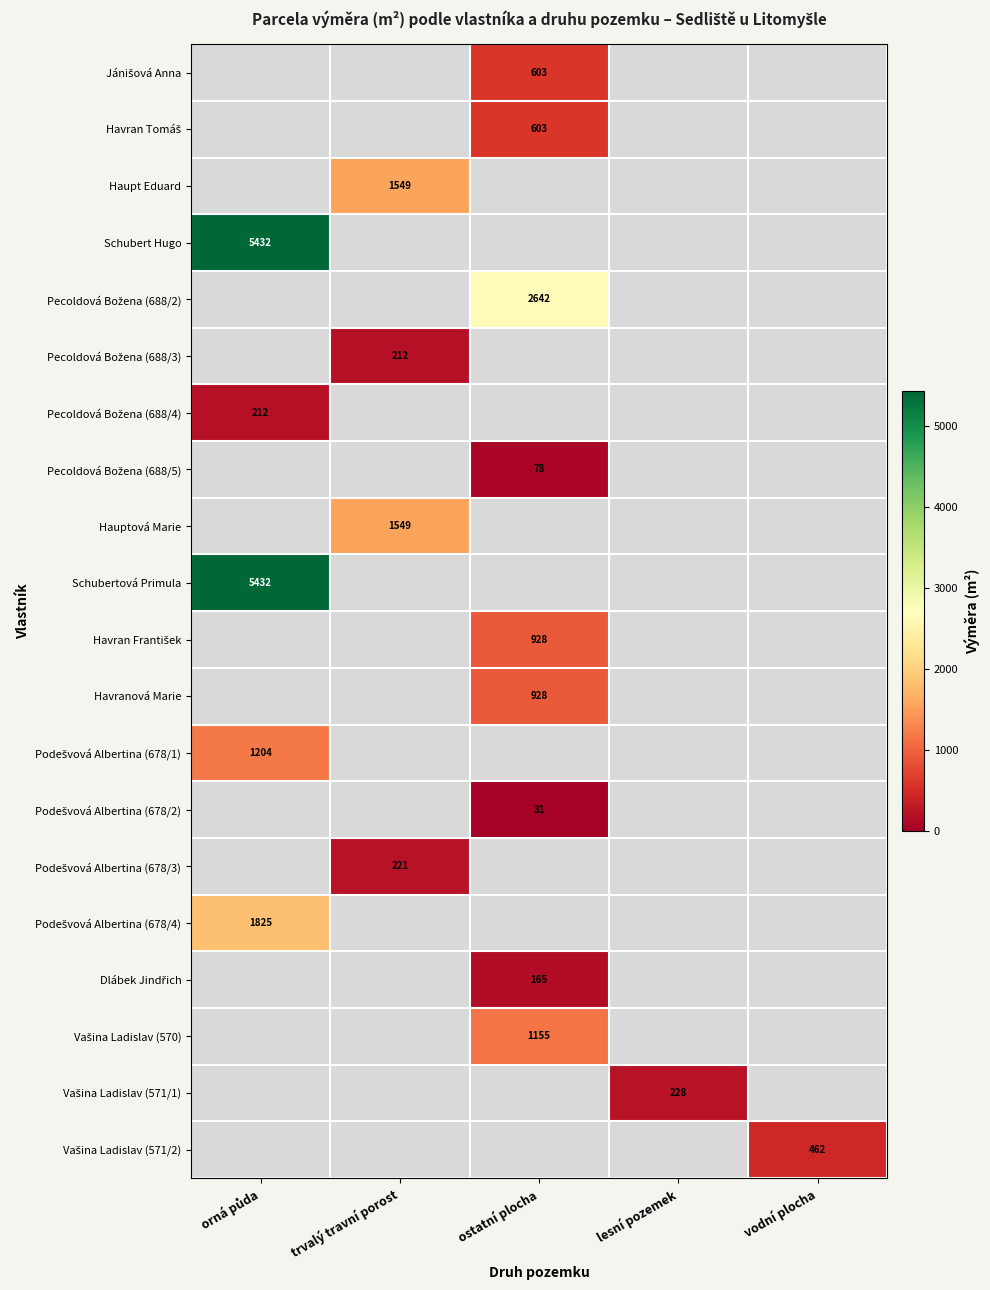

The Hauptová Marie series shows 567 at trvalý travní porost. True or false?

False